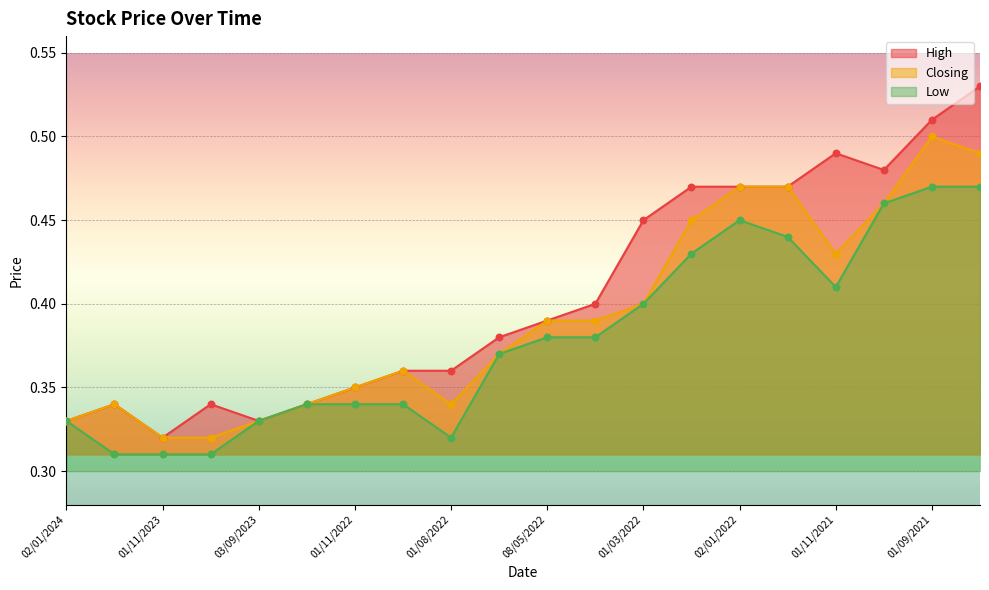

Which series has the largest total across all categories?

High